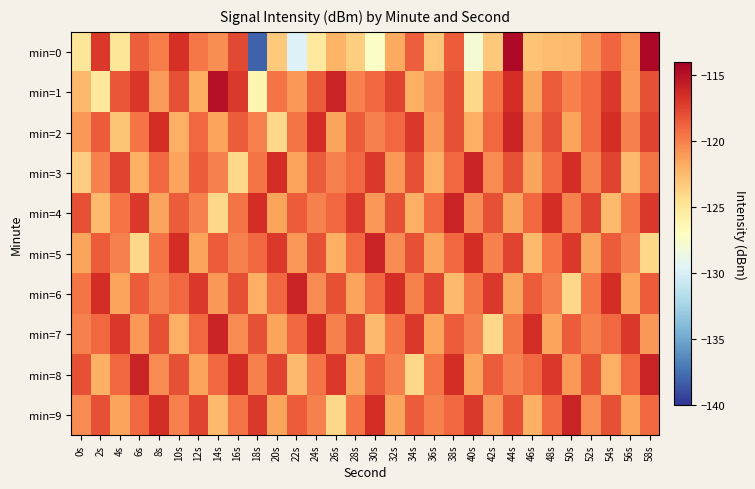

Which has a higher value, 38s or 14s?

38s